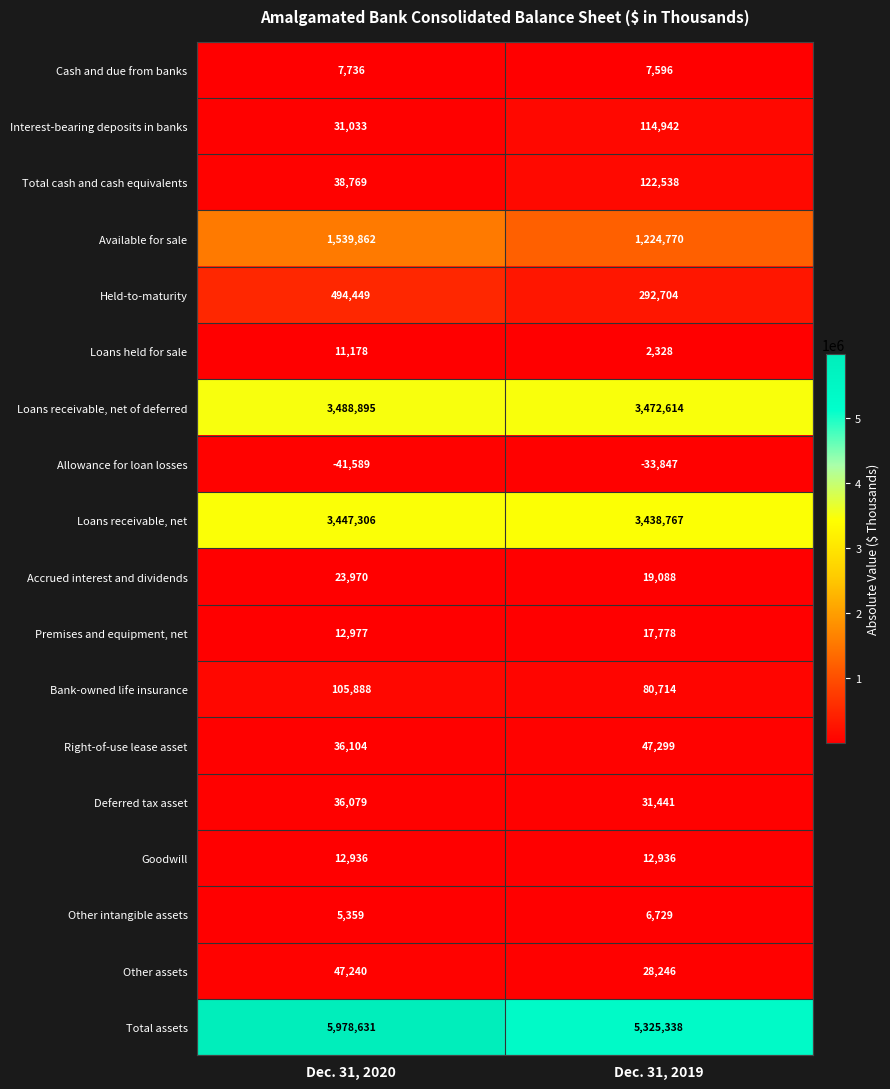

What is the average value of the Goodwill series?

12936